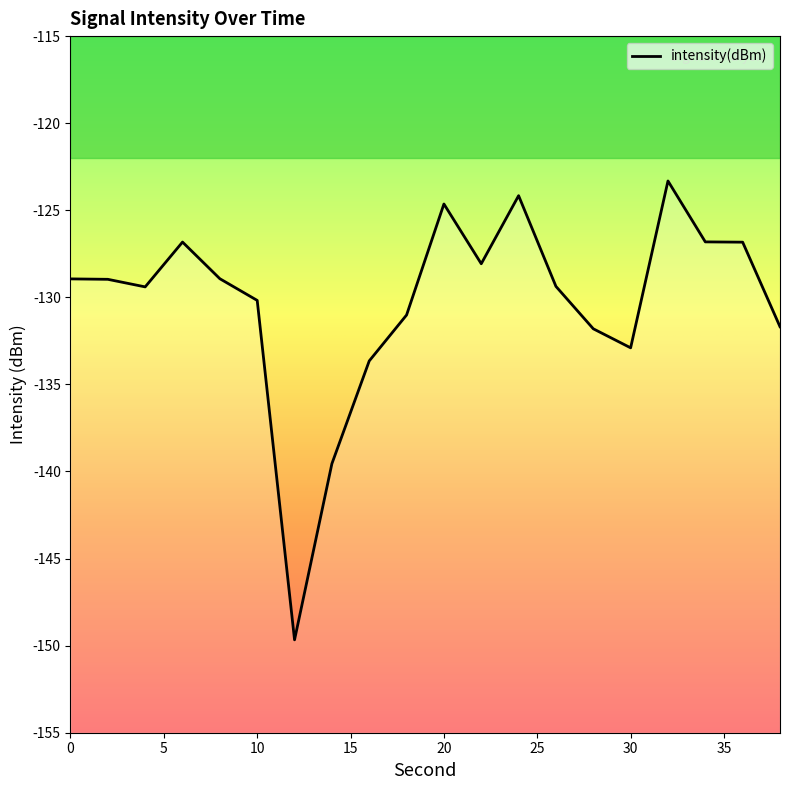

Where does the data first go above -128?

6